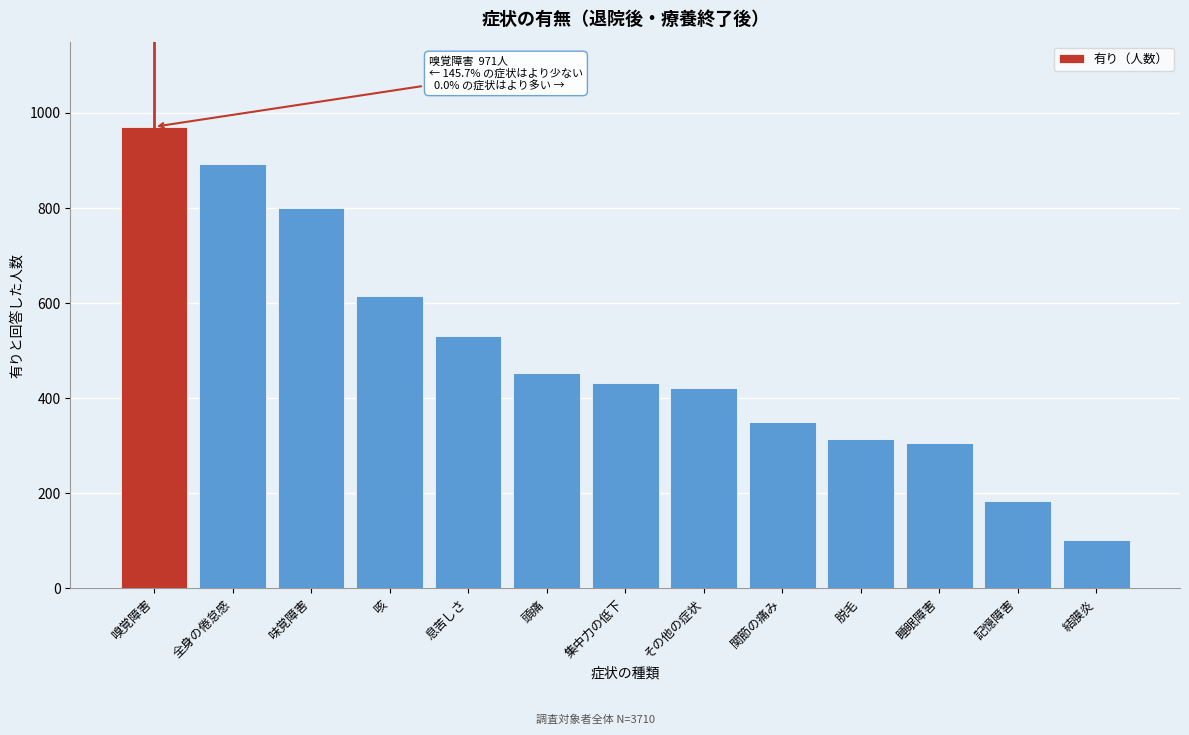

Reading left to right, list all the values displayed in this chart.

971	893	801	616	532	453	433	422	350	315	305	183	101